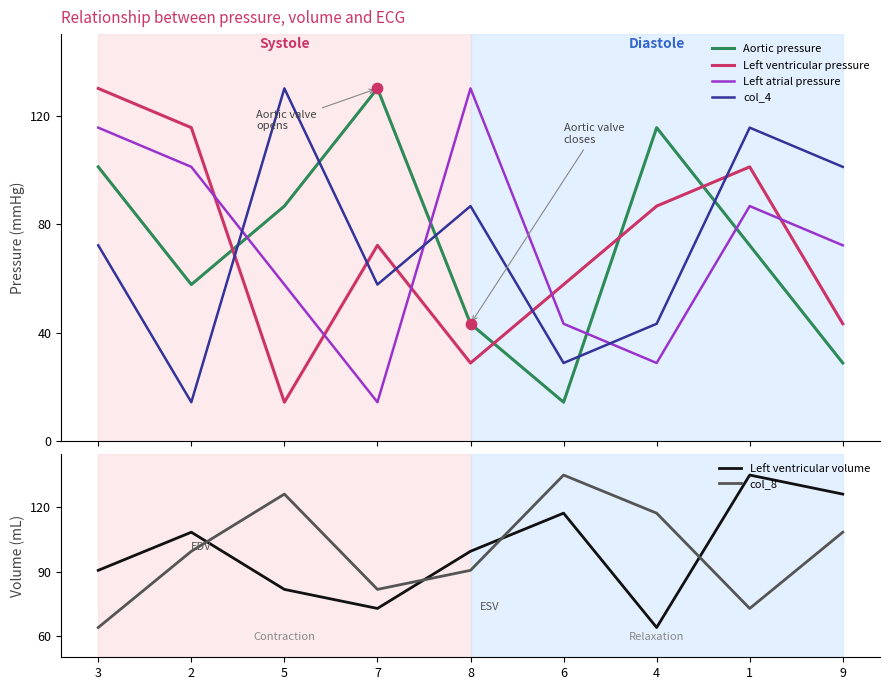

Which series has the widest spread of Y values?

Aortic pressure